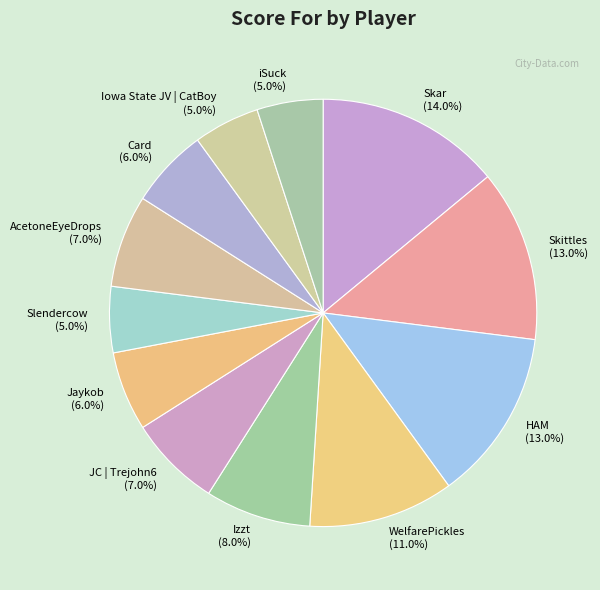

What is the ratio of the value at Izzt to the value at Slendercow?

1.6